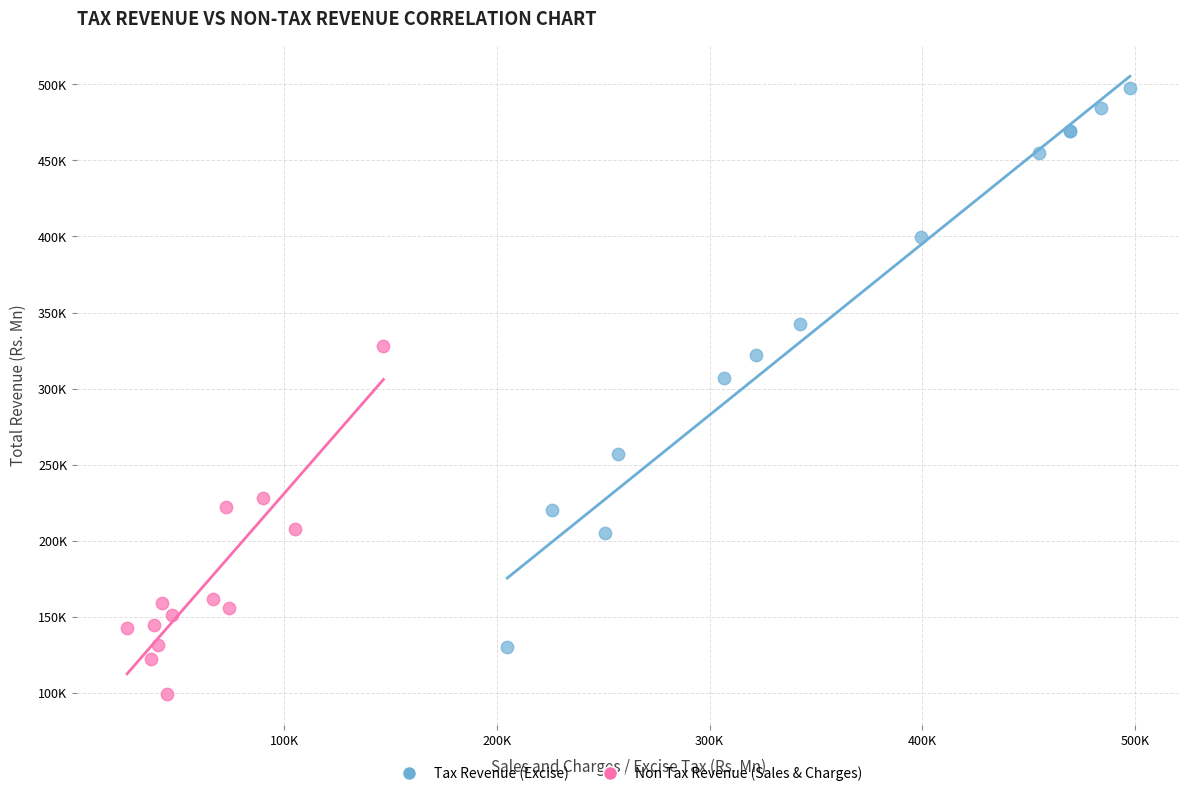

Which series has the largest Y range (max minus min)?

Tax Revenue (Excise)